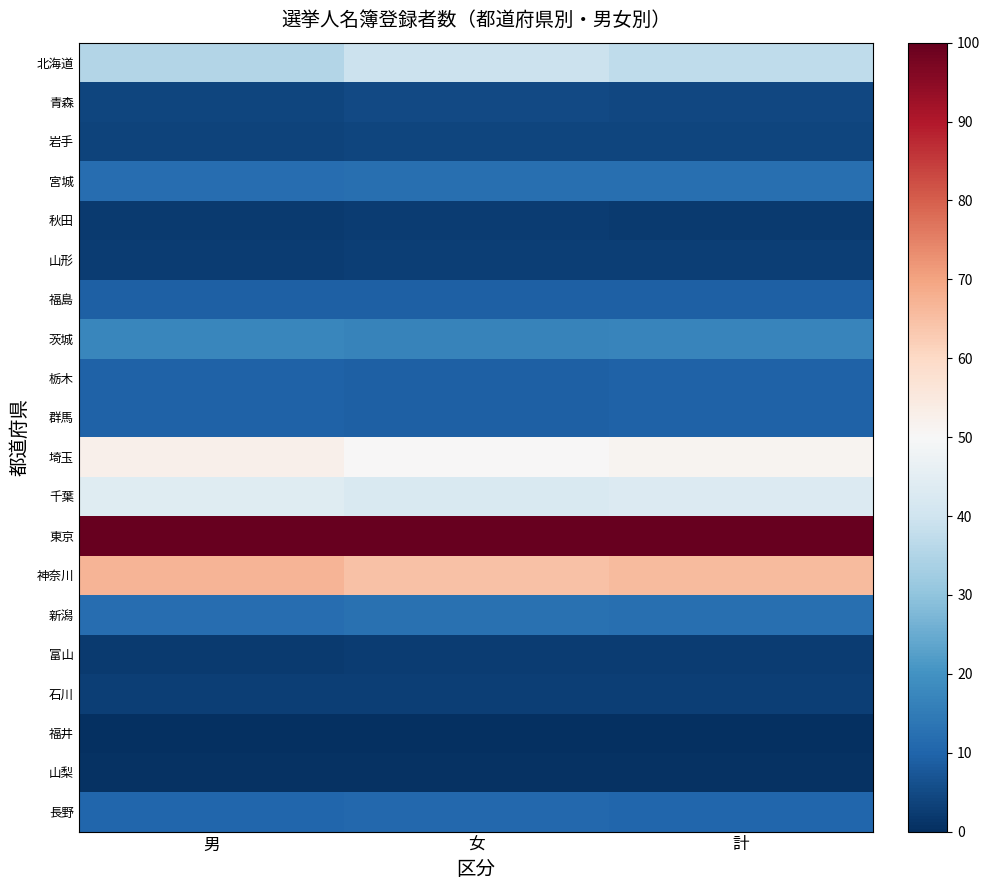

Reading left to right, transcribe all the data shown in this chart.

北海道: 男=35.3	女=39.4	計=37.4
青森: 男=4.2	女=4.9	計=4.5
岩手: 男=3.9	女=4.3	計=4.1
宮城: 男=12.1	女=12.4	計=12.2
秋田: 男=2.0	女=2.6	計=2.3
山形: 男=2.6	女=2.9	計=2.8
福島: 男=9.3	女=9.3	計=9.3
茨城: 男=17.5	女=16.6	計=17.1
栃木: 男=9.7	女=9.2	計=9.4
群馬: 男=9.5	女=9.3	計=9.4
埼玉: 男=52.5	女=50.3	計=51.4
千葉: 男=44.0	女=42.4	計=43.2
東京: 男=100.0	女=100.0	計=100.0
神奈川: 男=66.9	女=64.6	計=65.7
新潟: 男=12.0	女=12.6	計=12.3
富山: 男=2.3	女=2.4	計=2.3
石川: 男=2.8	女=3.0	計=2.9
福井: 男=0.0	女=0.0	計=0.0
山梨: 男=0.5	女=0.4	計=0.5
長野: 男=10.4	女=10.6	計=10.5